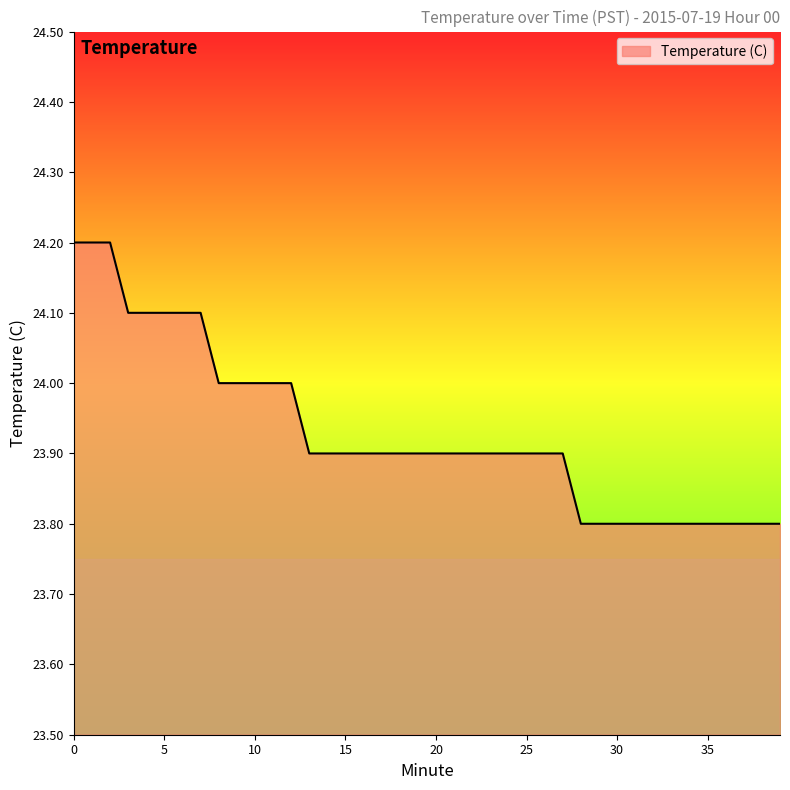

What is the difference between the maximum and minimum values?

0.4